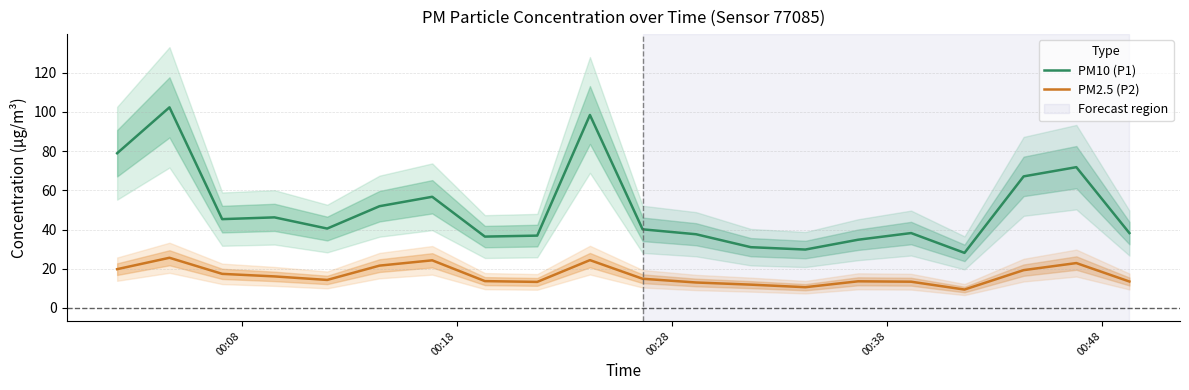

True or false: PM2.5 (P2) and PM10 (P1) cross at least once.

False